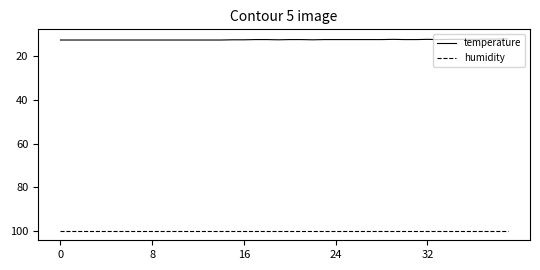

Which series has the largest total across all categories?

humidity